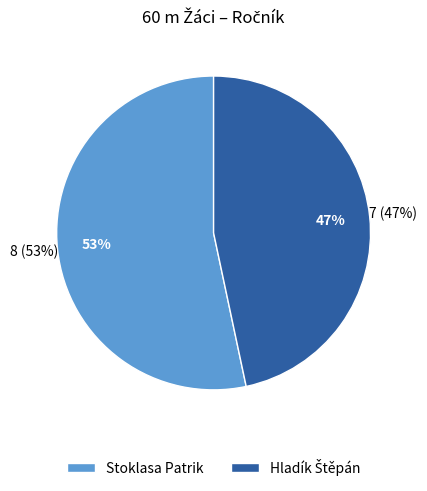

True or false: Stoklasa Patrik accounts for 43% of the total.

False